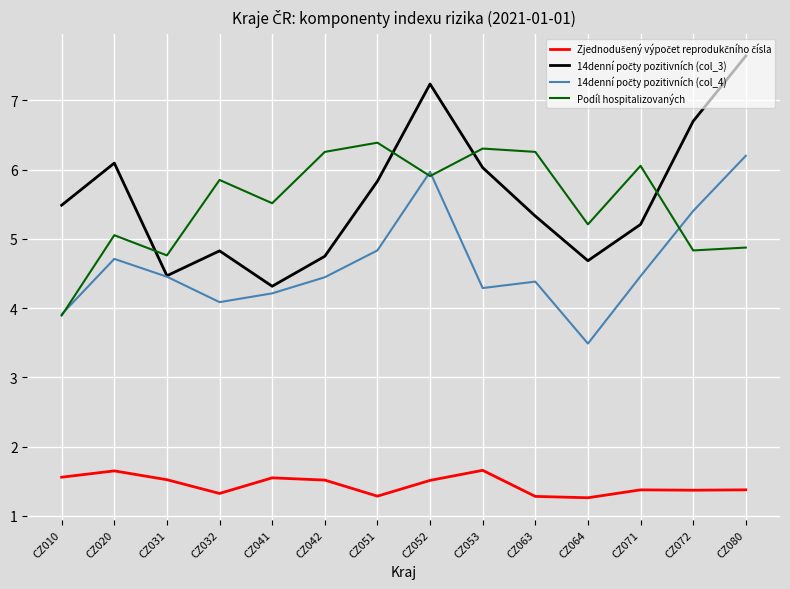

How many series are shown in this chart?

4